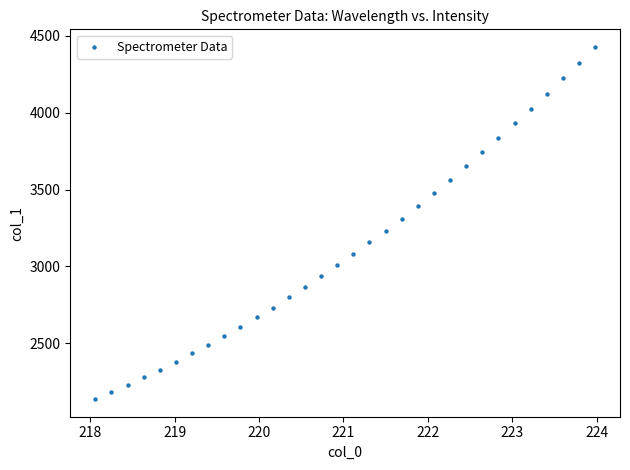

What is the range of Y values (max minus min)?

2291.3